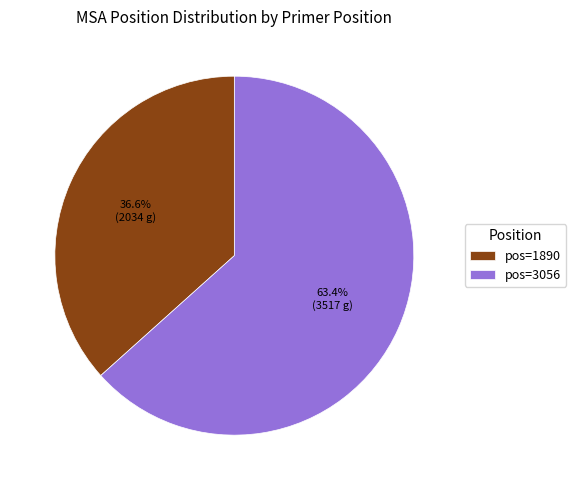

How many segments does this pie chart have?

2